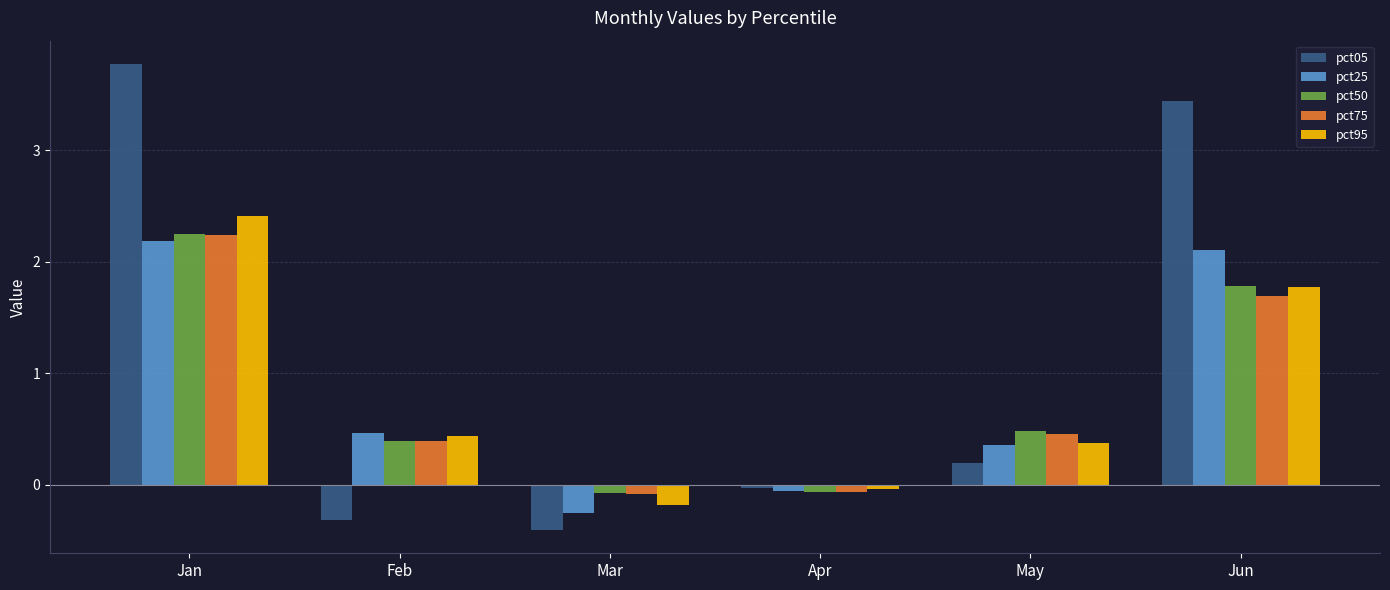

What is the total value across all series at Apr?

-0.3